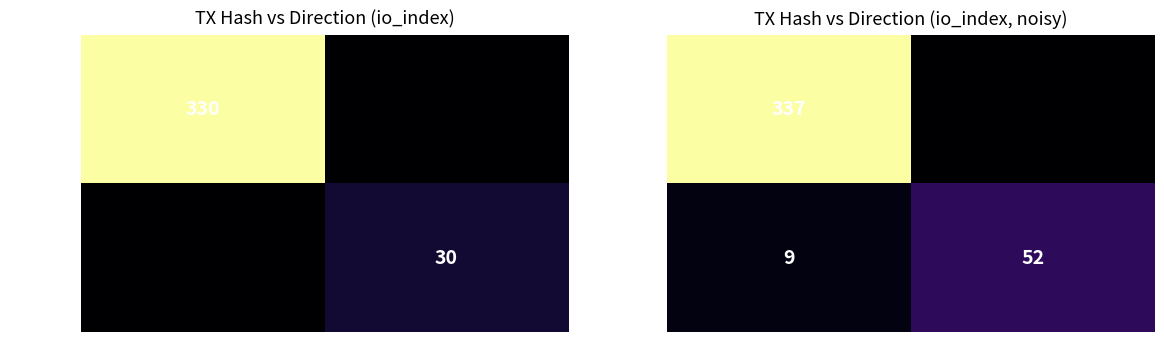

List the series in order of their overall mean, highest first.

8e5c03e8..., 65180e80...